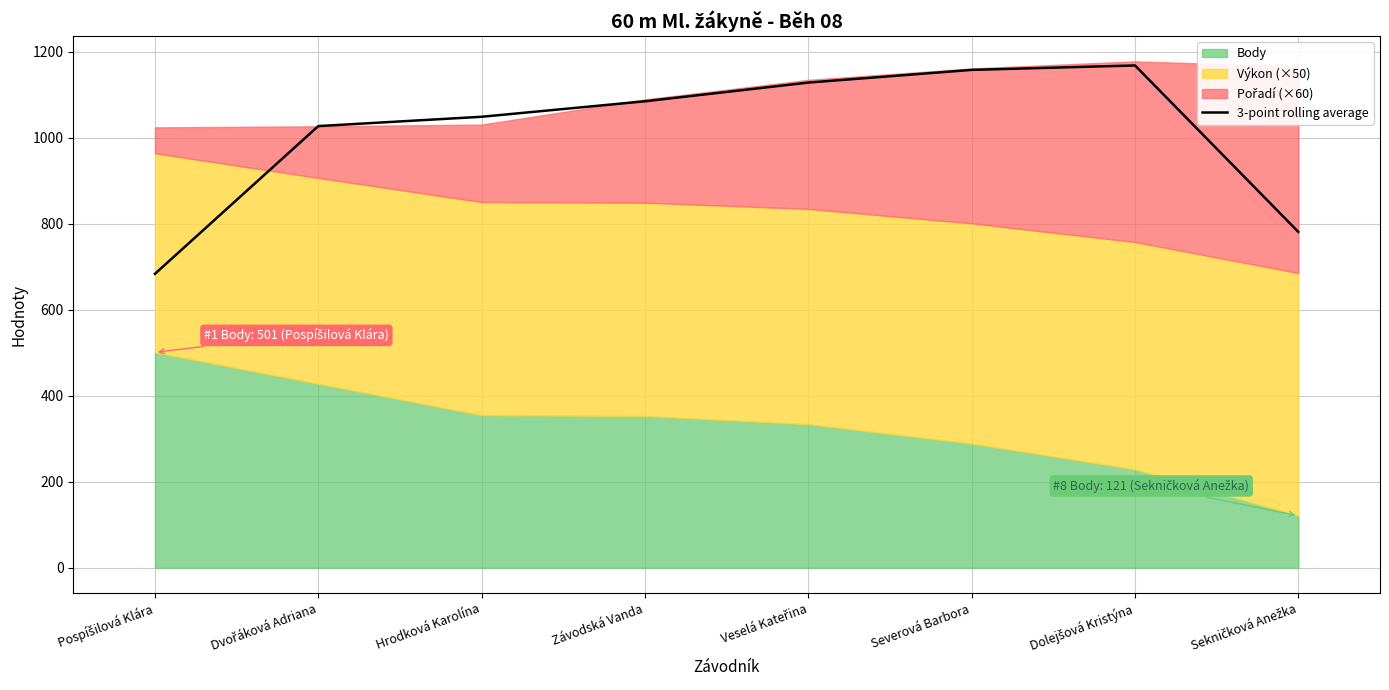

What position from the left is Sekničková Anežka?

8